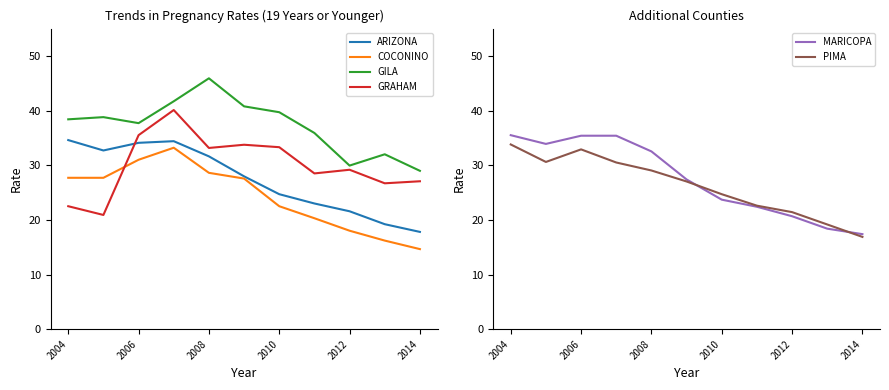

What are all the series names shown in the legend?

ARIZONA, COCONINO, GILA, GRAHAM, MARICOPA, PIMA